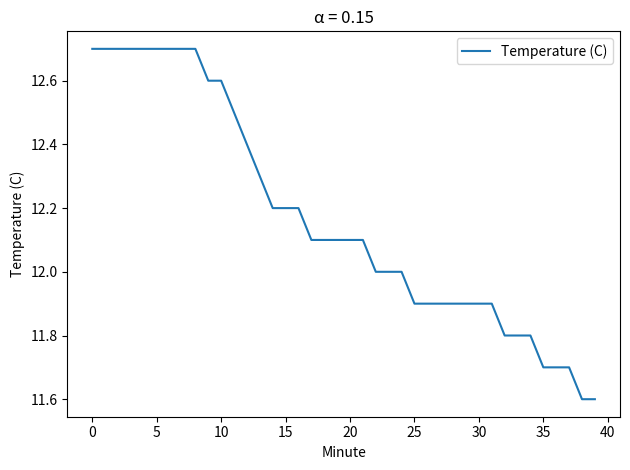

What is the greatest value displayed?

12.7